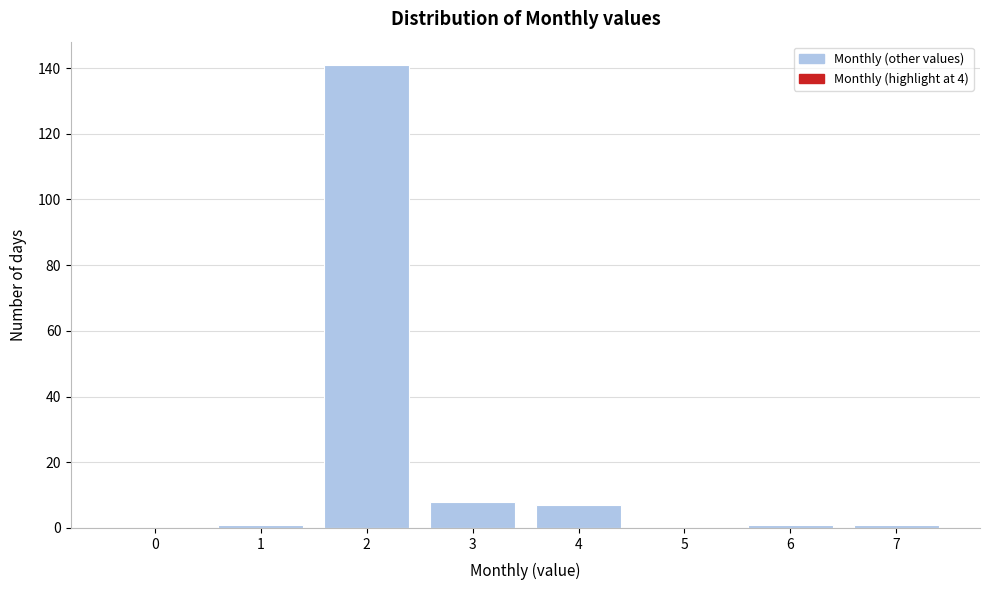

Reading right to left, transcribe all the data shown in this chart.

7=1	6=1	5=0	4=7	3=8	2=141	1=1	0=0